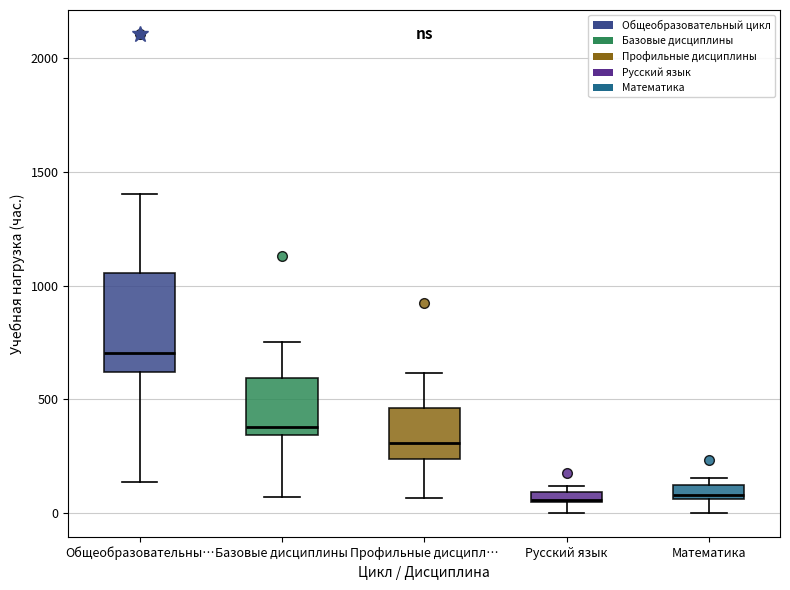

Which box is the tallest, from its lower edge to its upper edge?

Общеобразовательны…